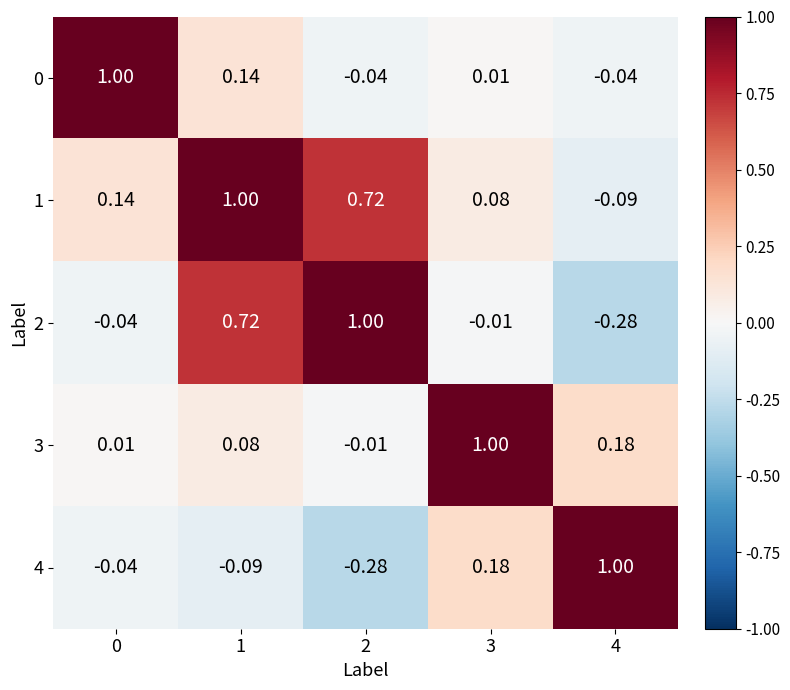

Is the value of 3 at 1 greater than the value of 4 at 2?

Yes